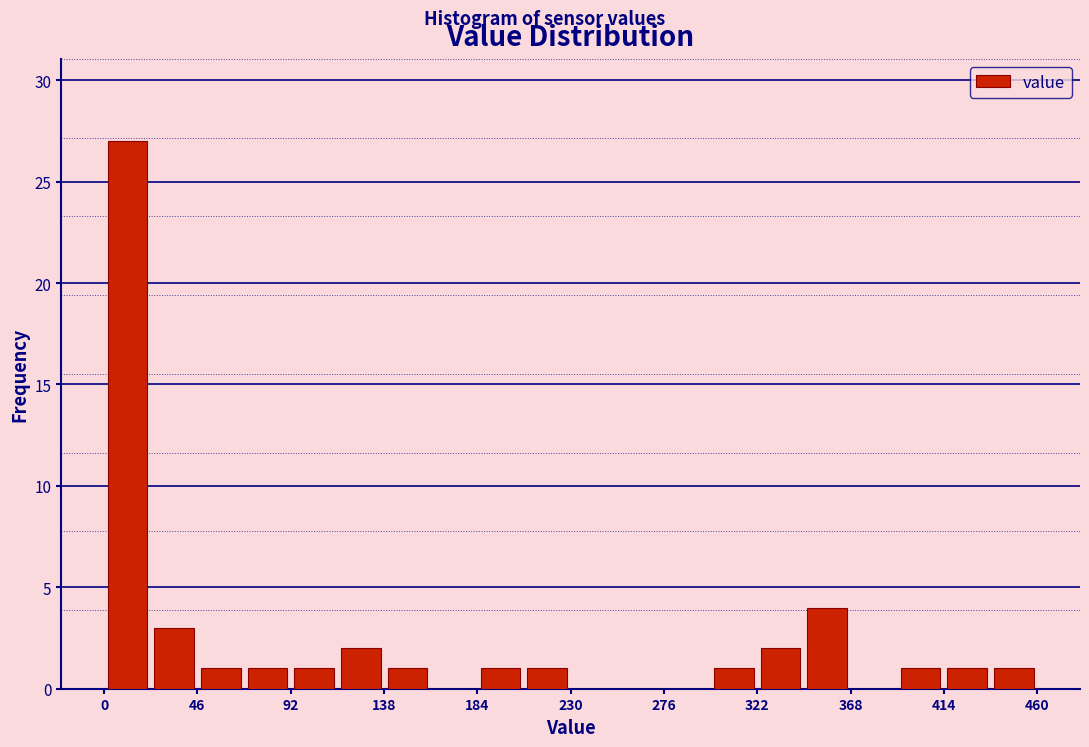

Reading left to right, list every bar in this chart as the range it spans on the x-axis followed by its height. Neither the bar edges nor the heights are printed on the chart, so give them approximately, as read against the axes.

0 to 23: 27
23 to 46: 3
46 to 69: 1
69 to 92: 1
92 to 115: 1
115 to 138: 2
138 to 161: 1
161 to 184: 0
184 to 207: 1
207 to 230: 1
230 to 253: 0
253 to 276: 0
276 to 299: 0
299 to 322: 1
322 to 345: 2
345 to 368: 4
368 to 391: 0
391 to 414: 1
414 to 437: 1
437 to 460: 1